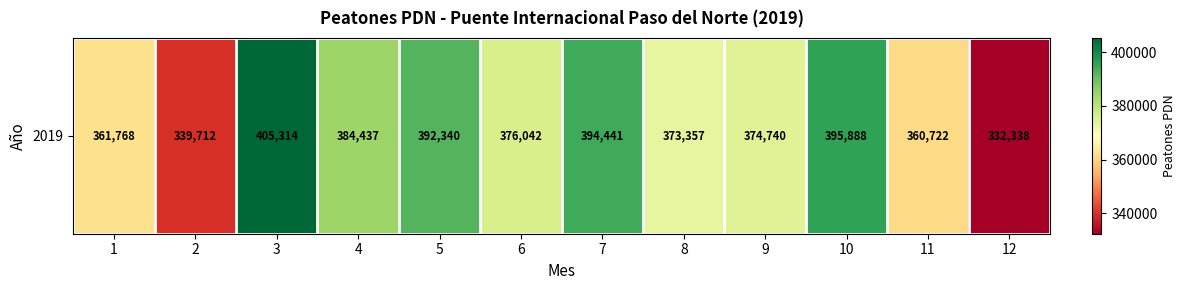

The chart shows a value of 405314 at 3. True or false?

True